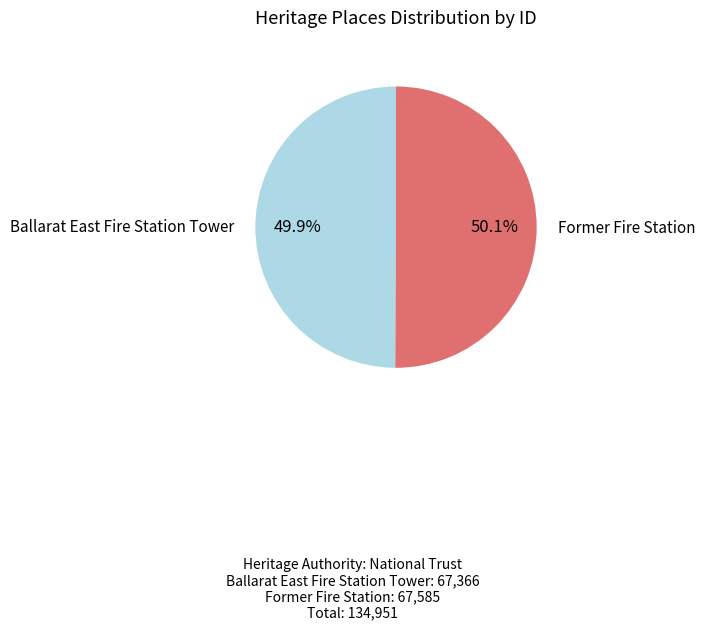

Is there a majority slice in this chart?

Yes